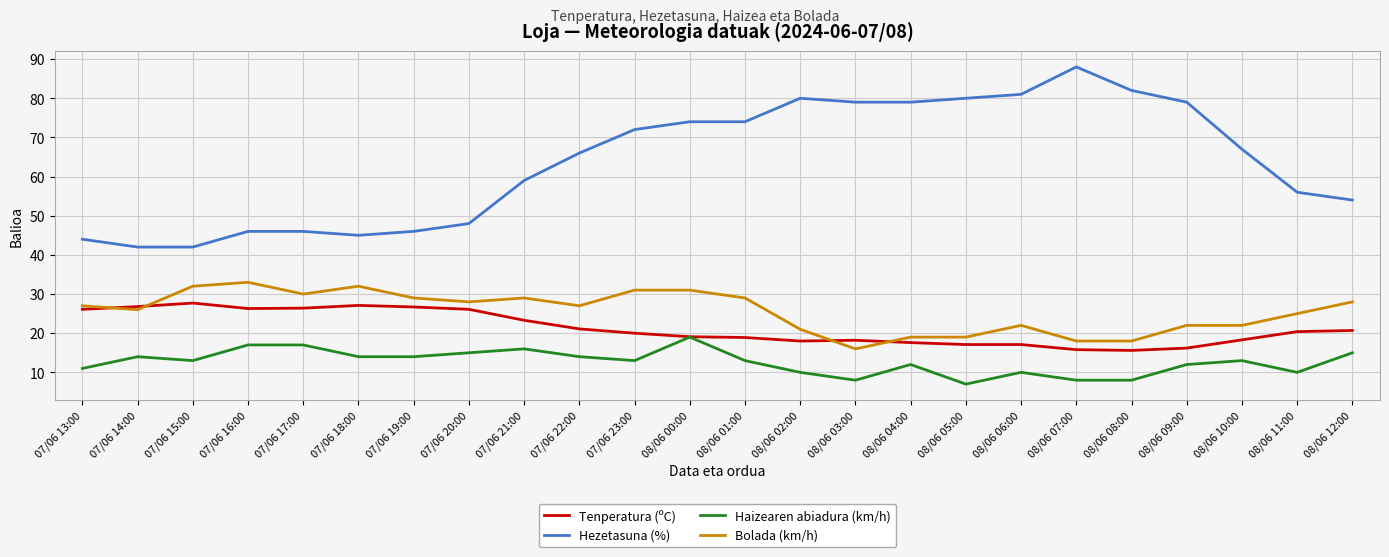

What is the difference between the Bolada (km/h) values at 07/06 17:00 and 08/06 05:00?

11.0